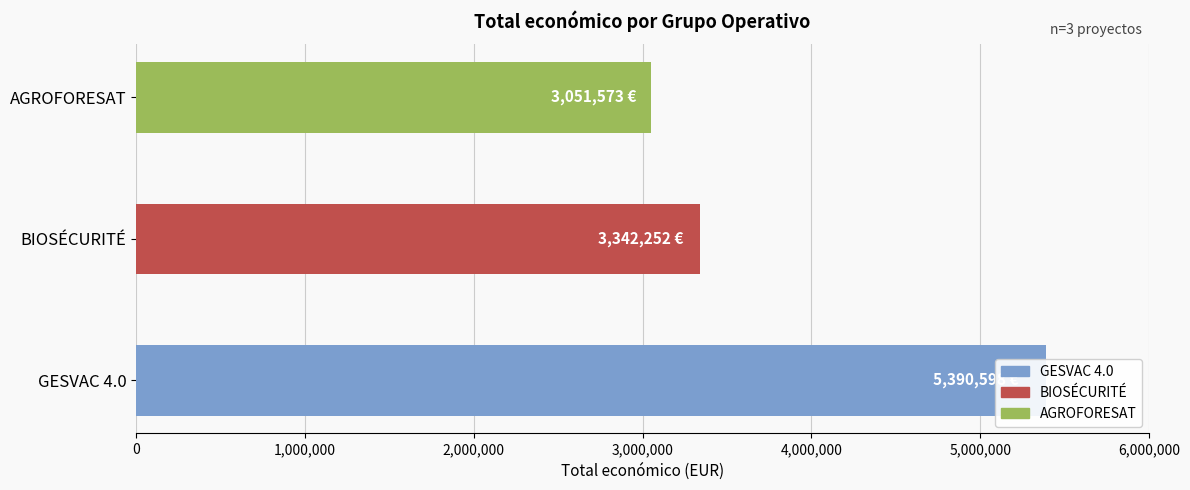

What is the value of the 1st bar from the left?

5390598